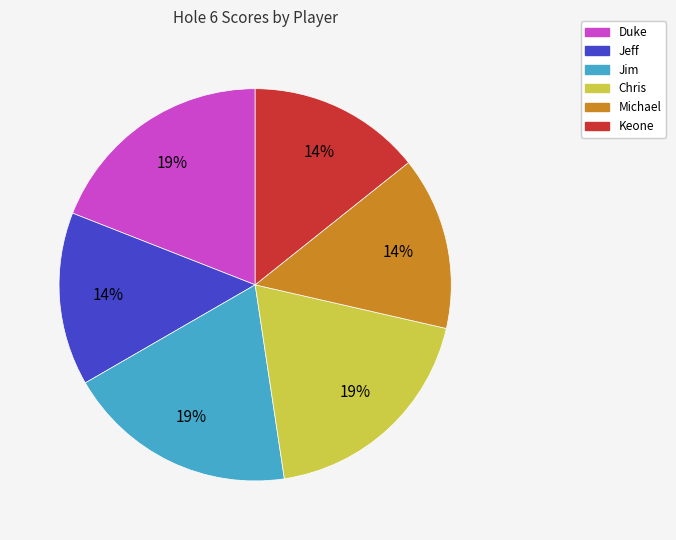

To the nearest percent, what percentage of the pie is Keone?

14%